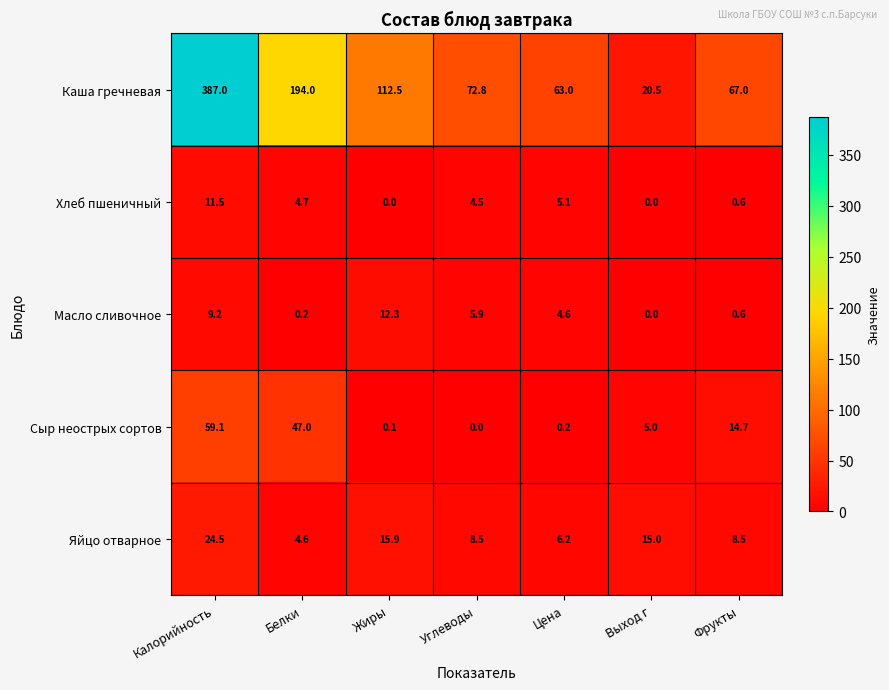

What is the difference between the second highest and second lowest values in the Сыр неострых сортов series?

46.9